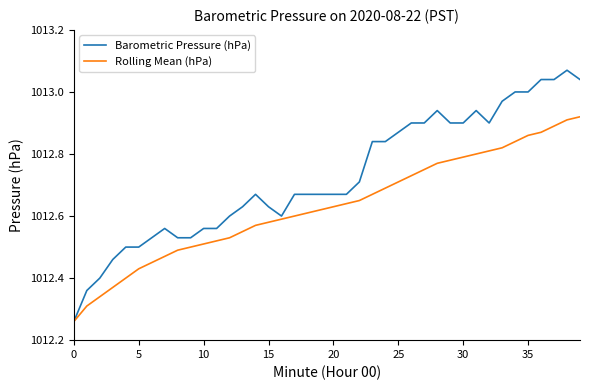

List the series in order of their peak value, lowest first.

Rolling Mean (hPa), Barometric Pressure (hPa)